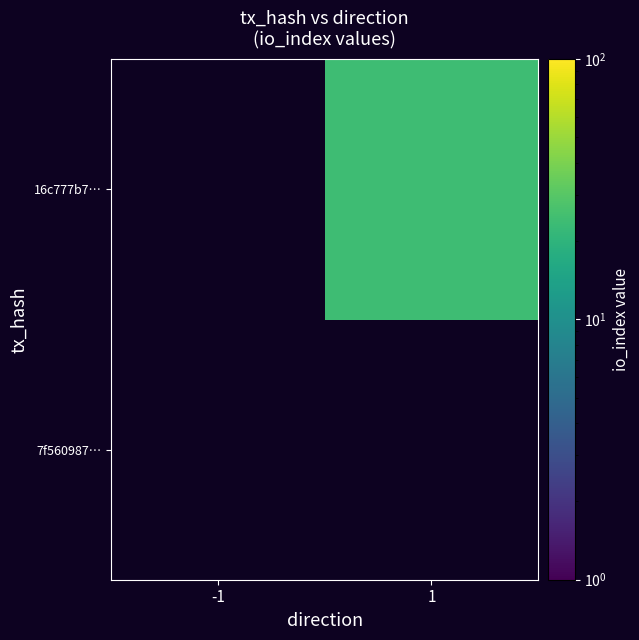

Between 1 and -1, which is larger?

1